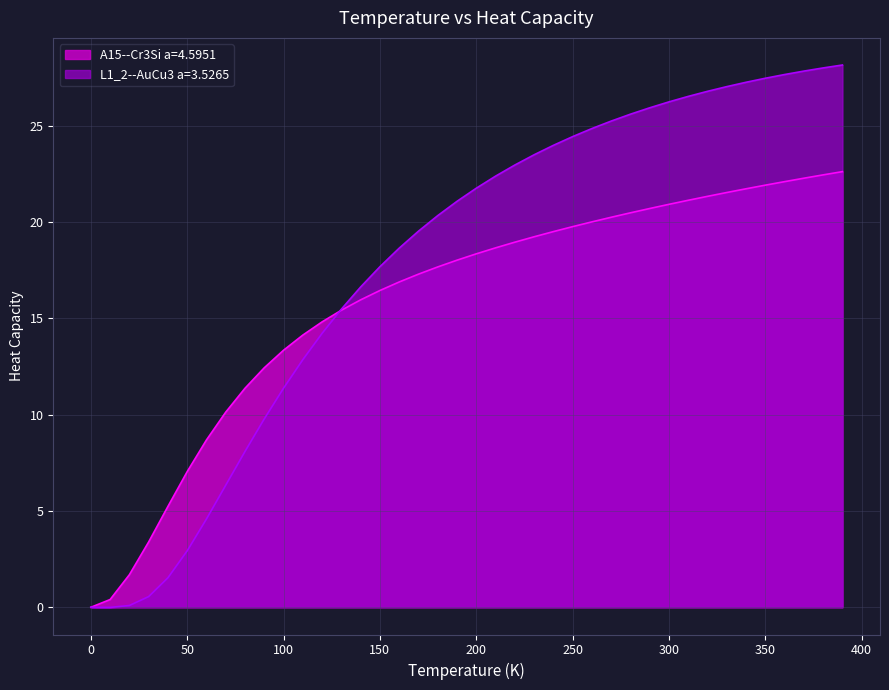

At which category does the chart reach its minimum across all series?

10